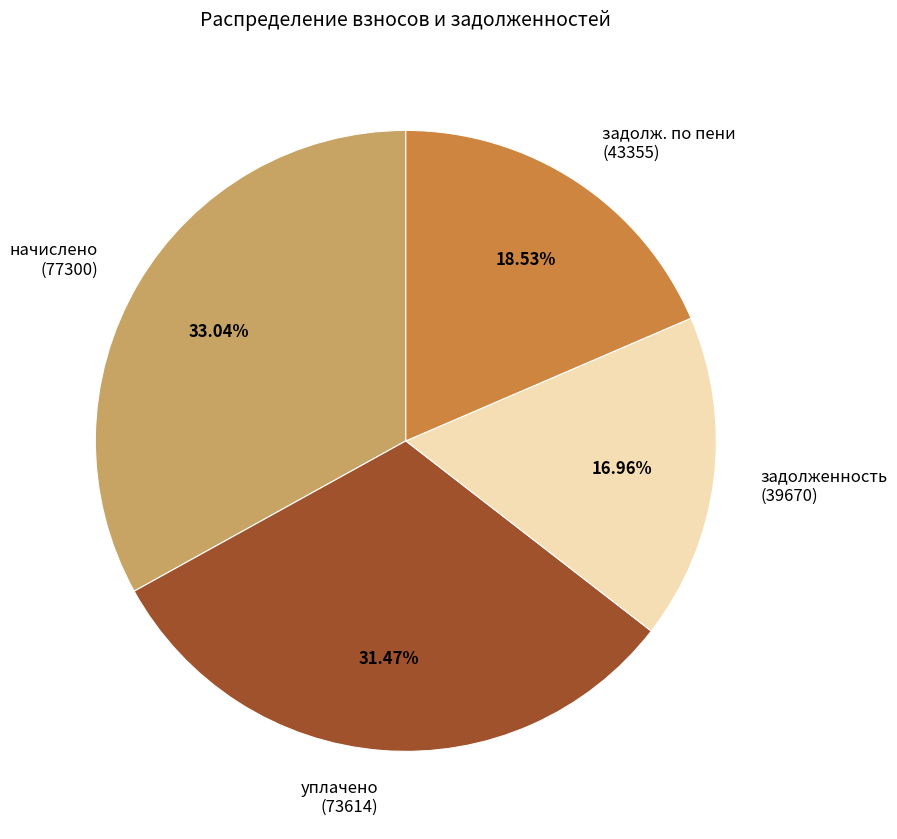

Which has a higher value, начислено (77300) or задолж. по пени (43355)?

начислено (77300)